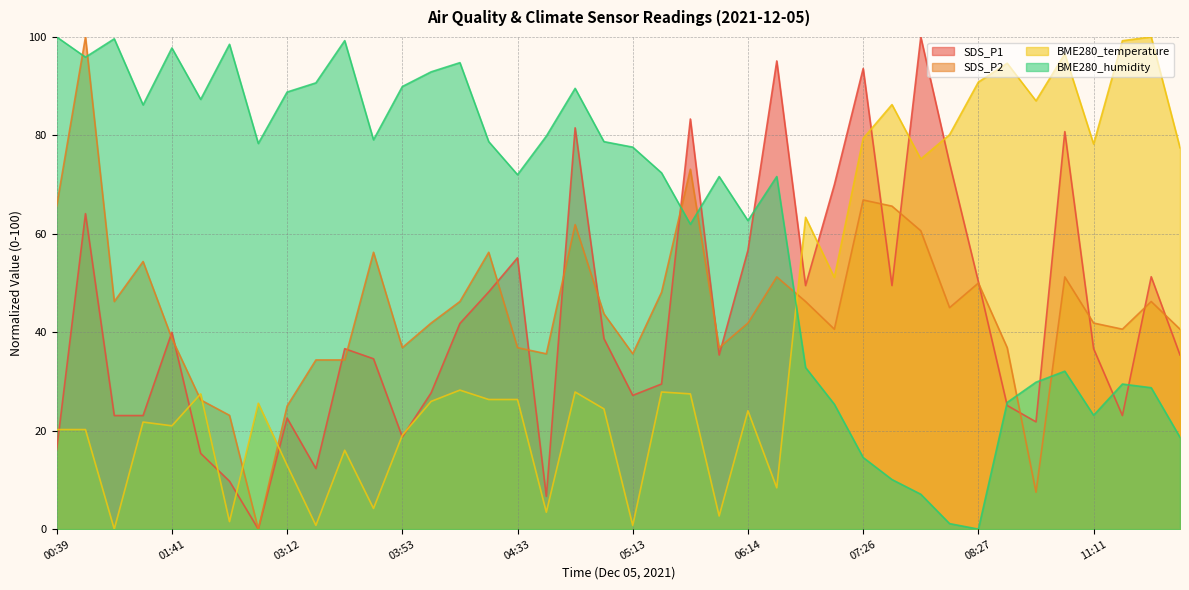

How many series are shown in this chart?

4